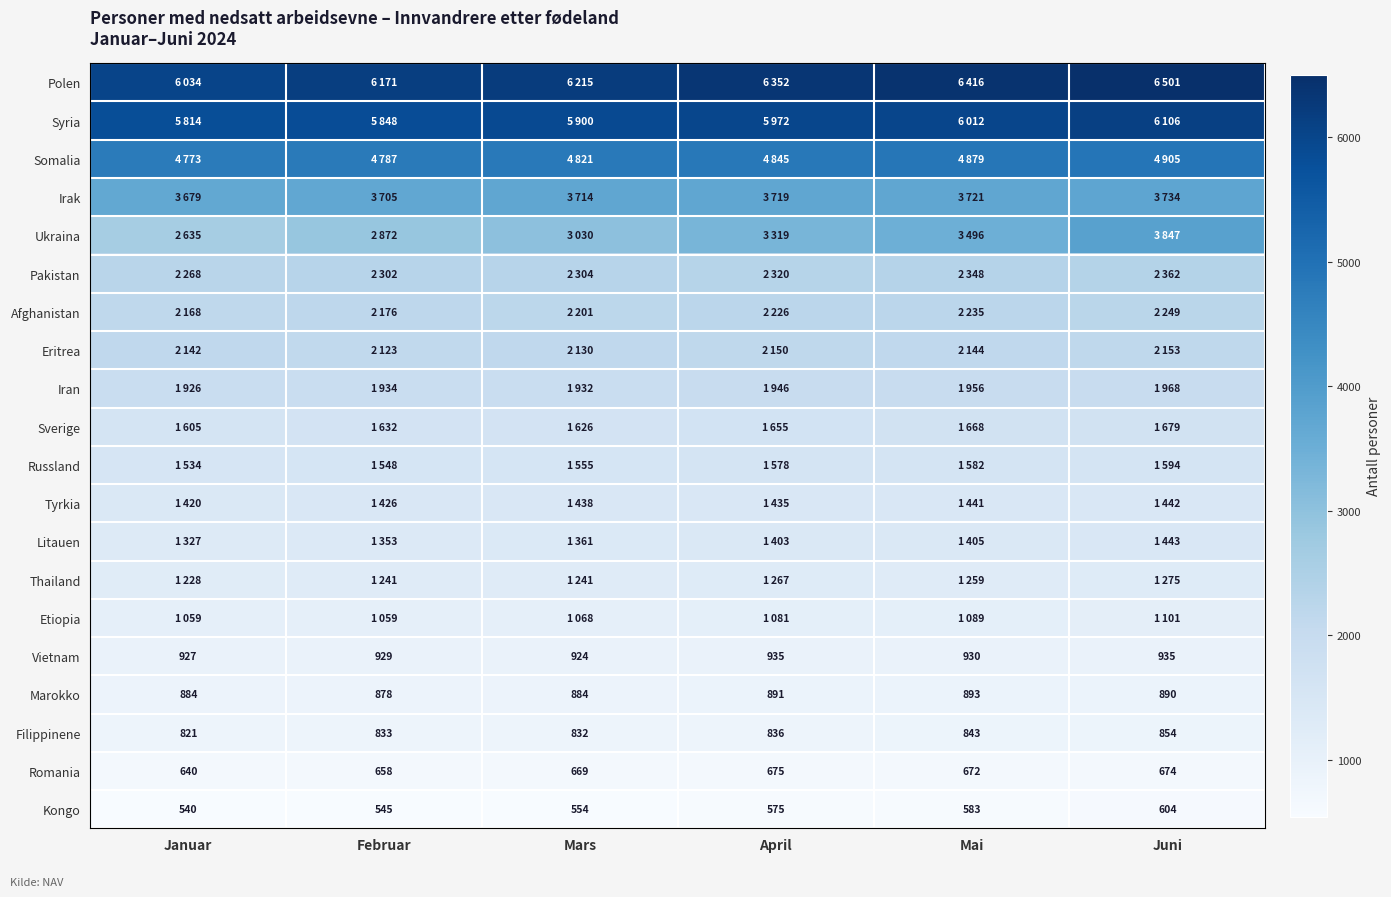

The Filippinene series shows 854 at Juni. True or false?

True